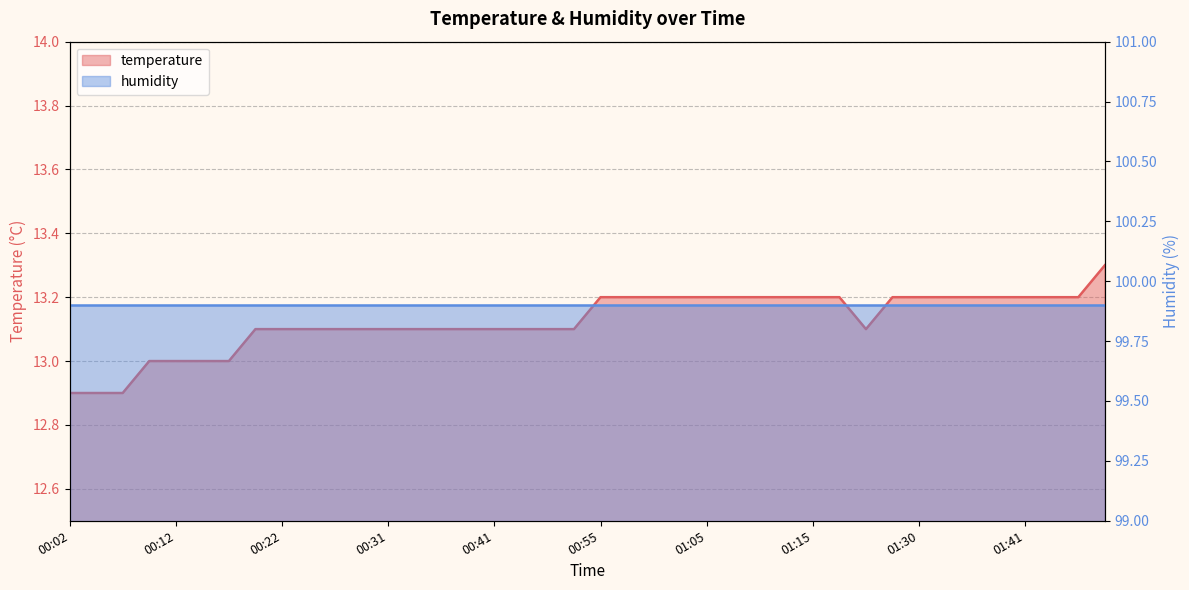

What is the difference between the second highest and minimum values?

0.3